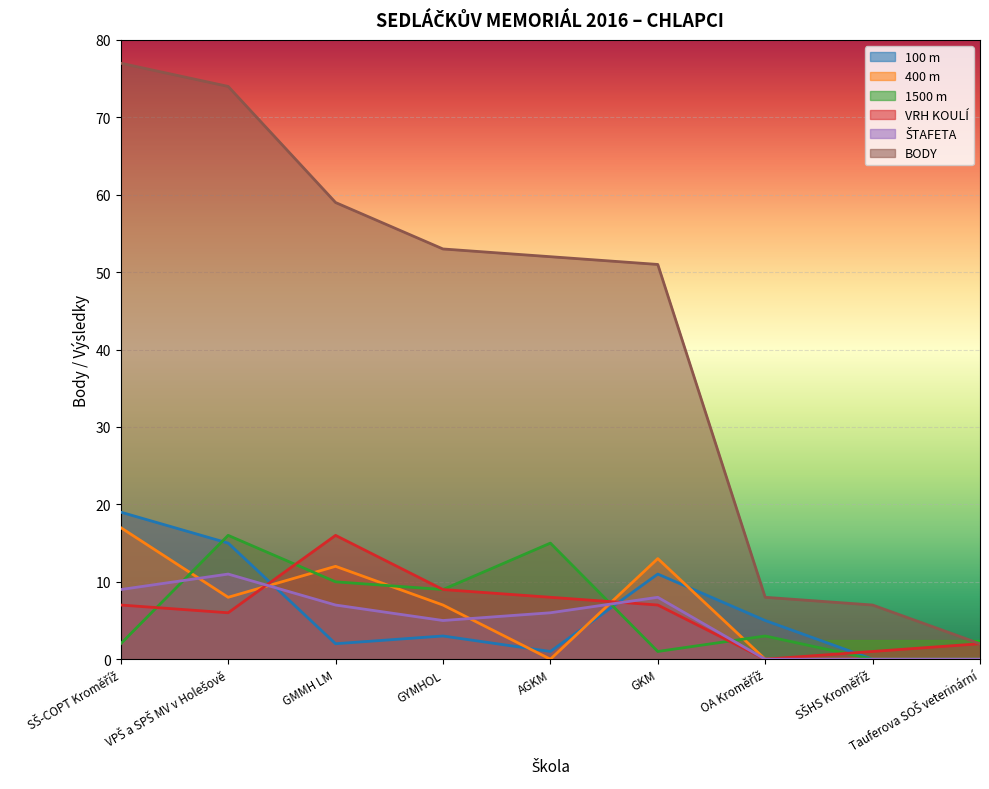

The value of ŠTAFETA at GYMHOL is 5. True or false?

True